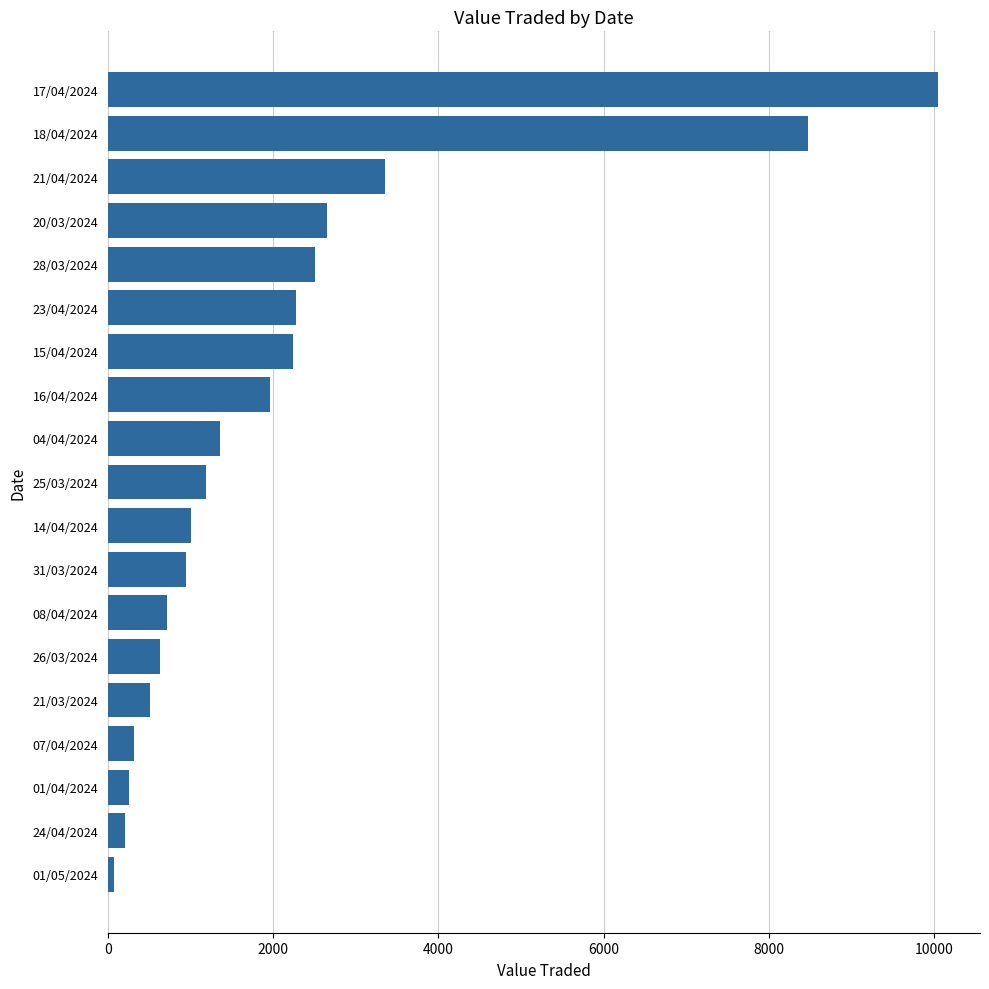

The value at 31/03/2024 is 342. True or false?

False